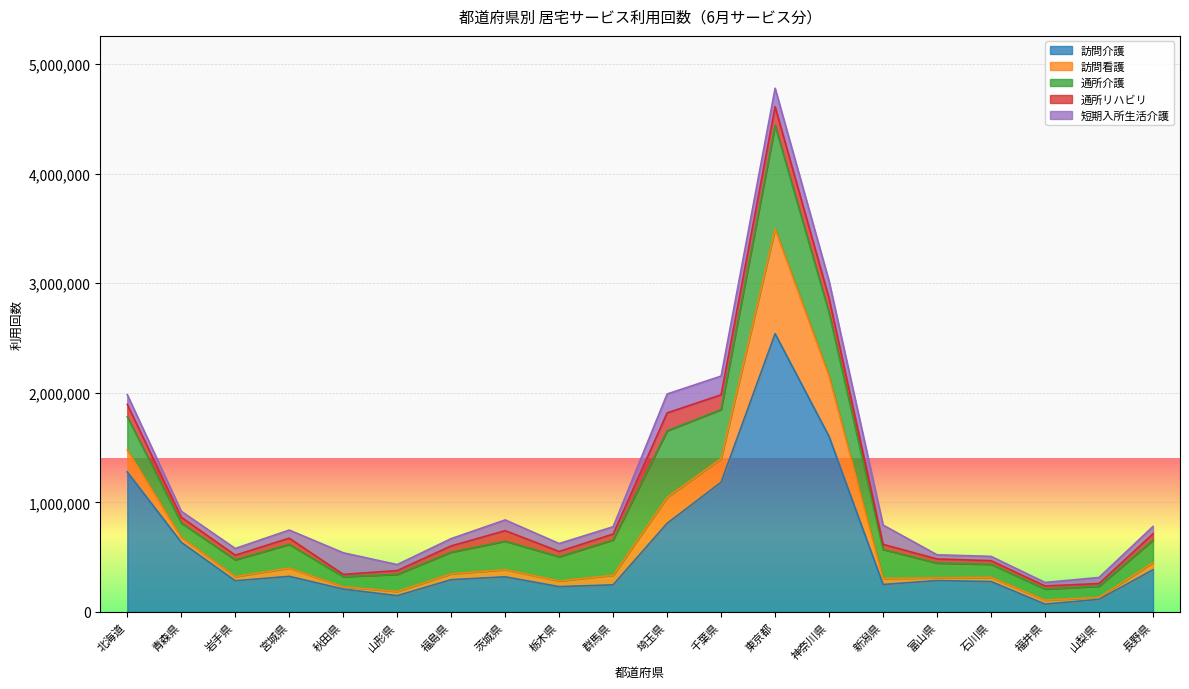

How many data points in 通所リハビリ are less than 54263?

10